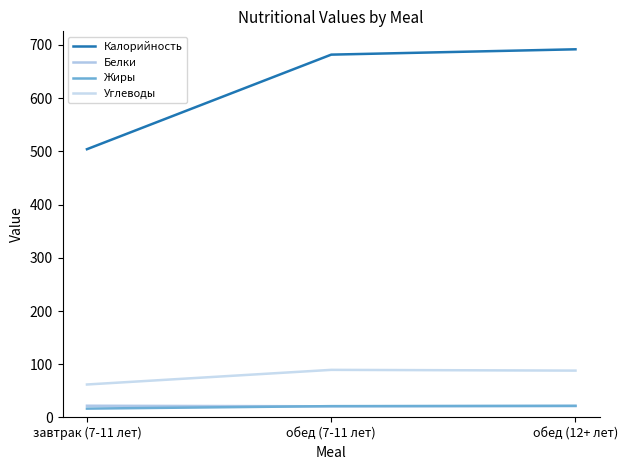

Does the chart have visible grid lines?

No